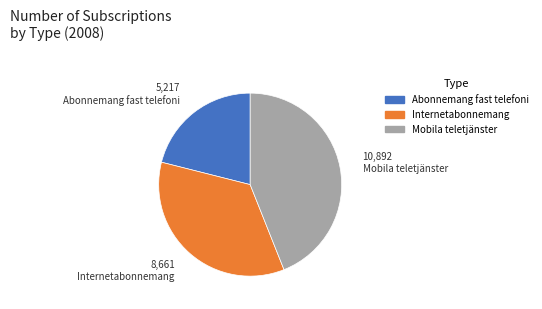

Is the sum of Internetabonnemang and Mobila teletjänster greater than half?

Yes